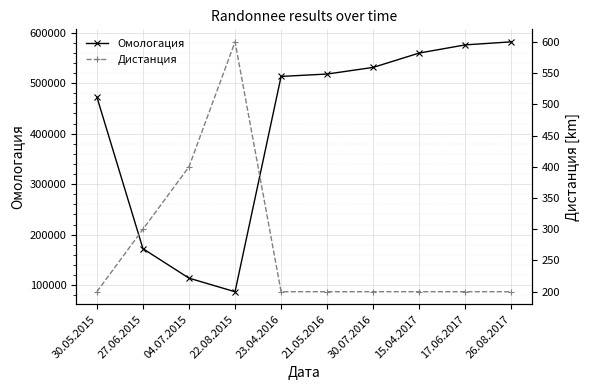

True or false: Омологация and Дистанция intersect in this chart.

False